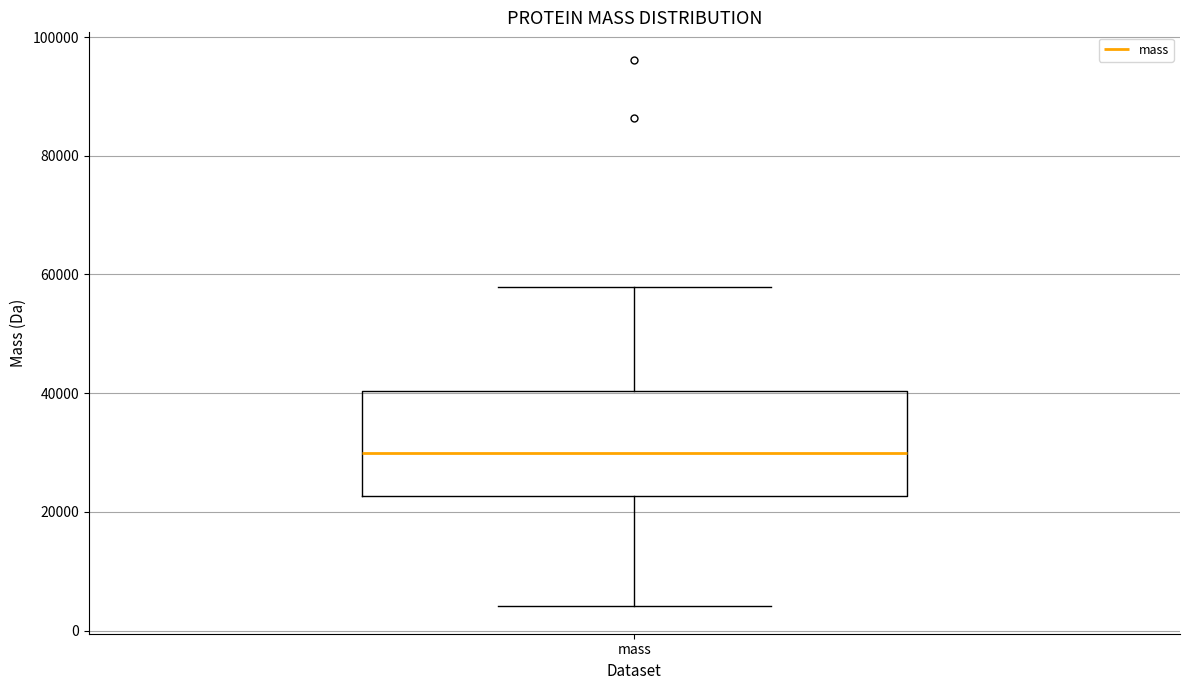

Where is the upper edge of the box for mass on the y-axis? The values are not printed on the chart, so give them approximately, as read against the axis.

40000